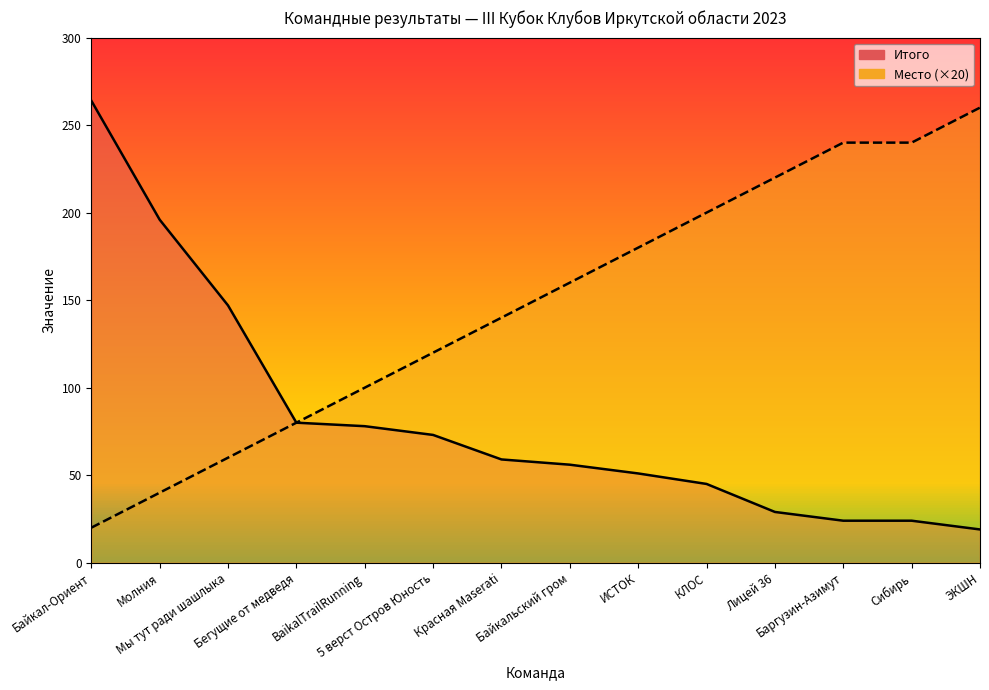

The Место series shows 154 at Сибирь. True or false?

False